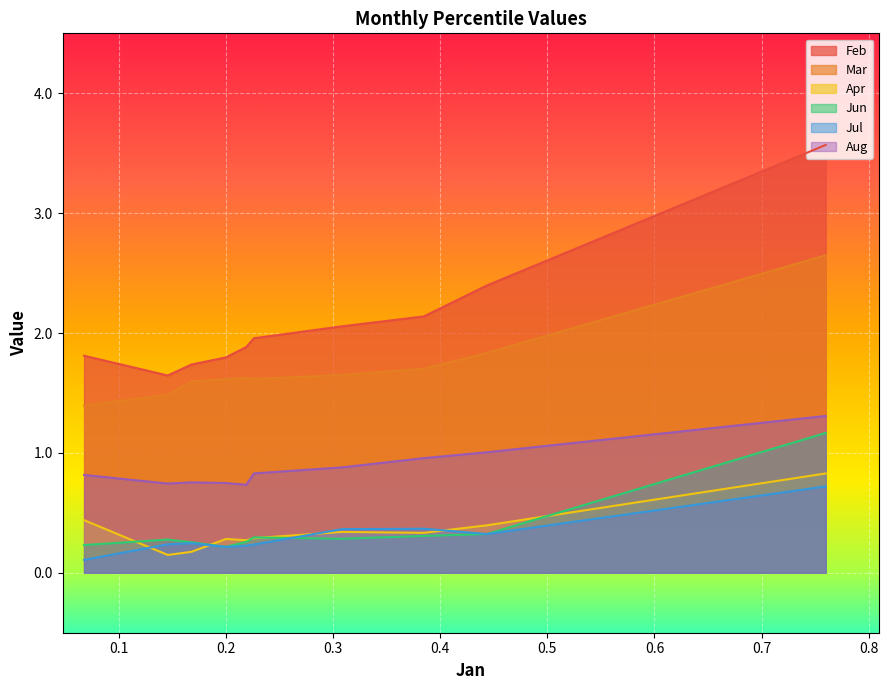

What is the total value across all series at pct15?

6.3